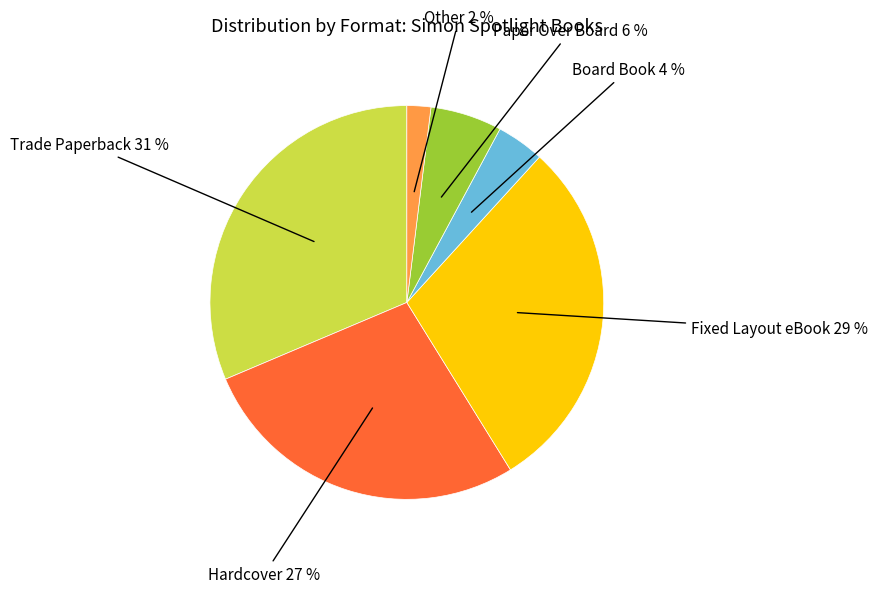

To the nearest percent, what is the difference between the largest and smallest slice percentages?

29%